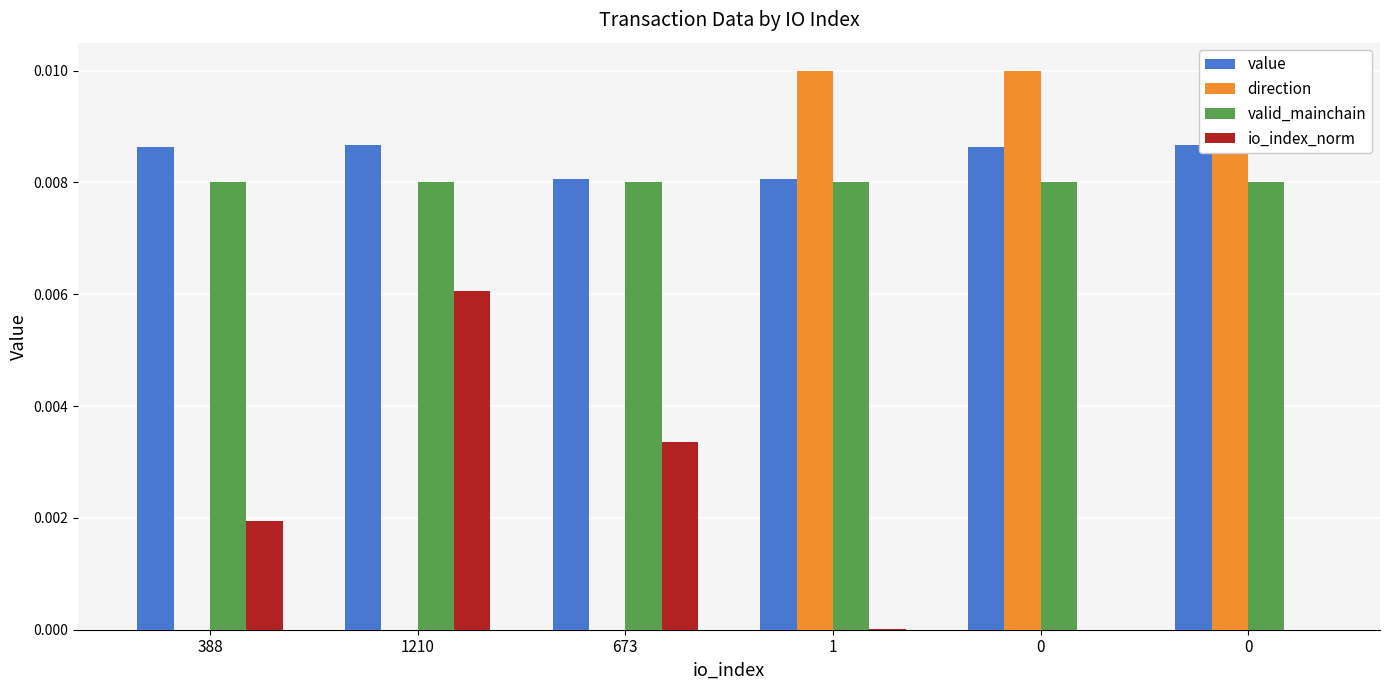

How many data points in io_index_norm are above 0?

4